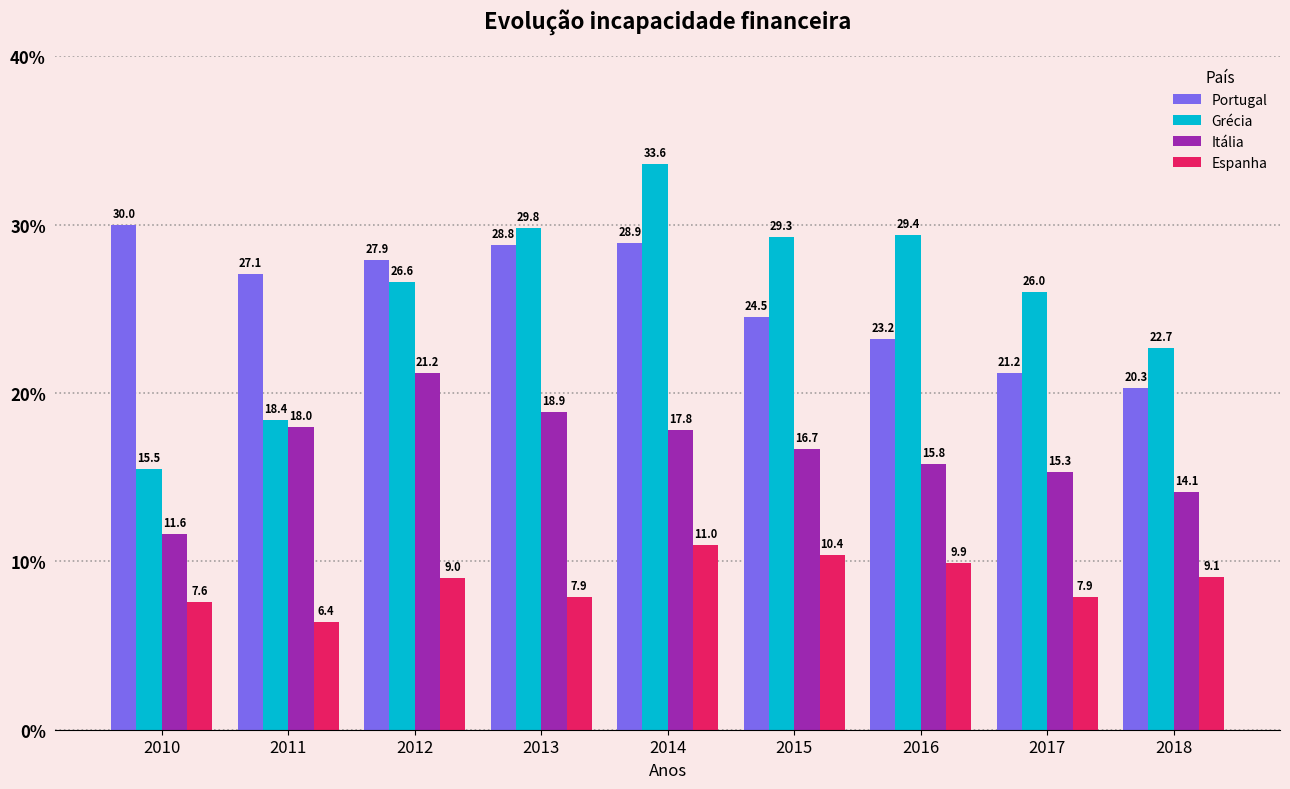

Which series has the largest total across all categories?

Portugal